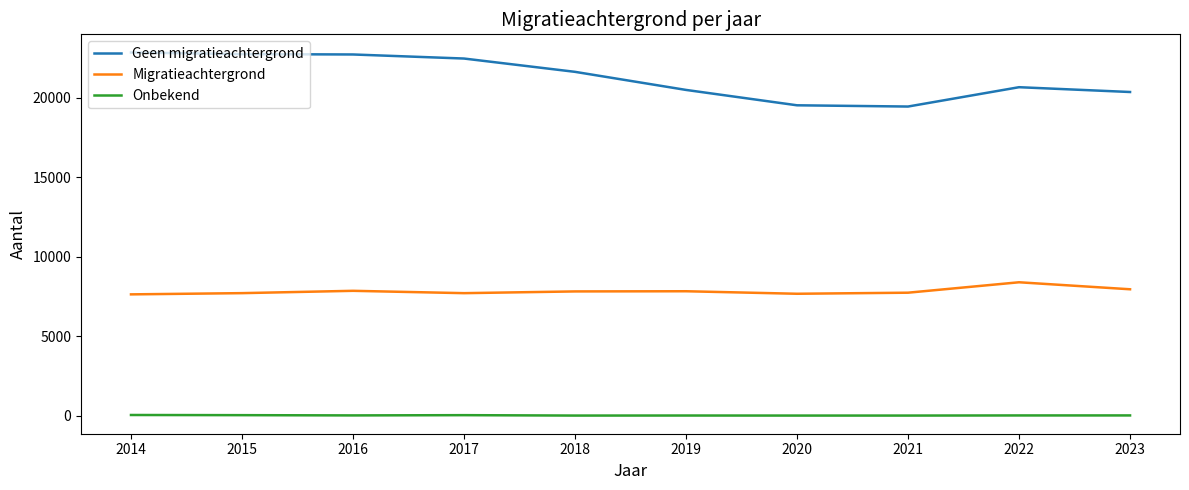

True or false: Migratieachtergrond has a value of 7678 at 2020.

True